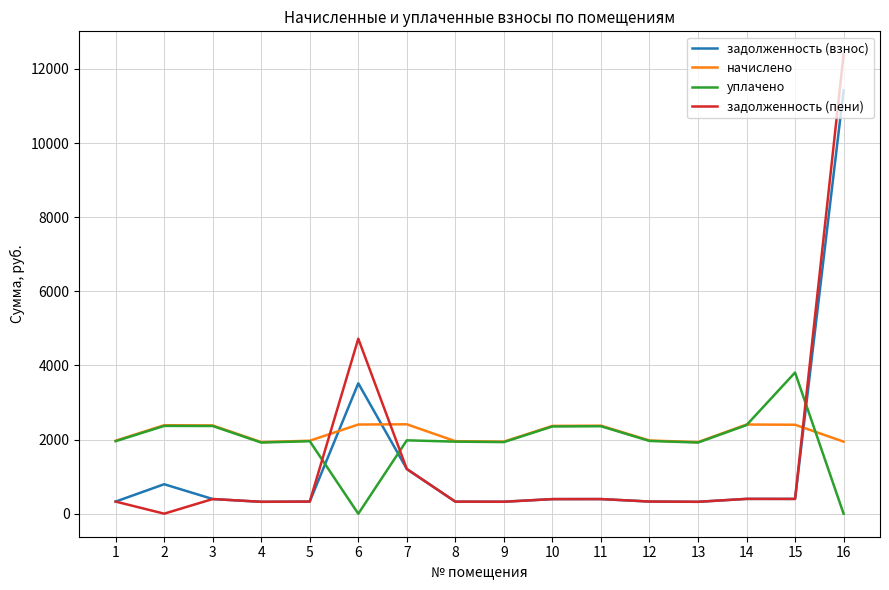

List the series in order of their peak value, lowest first.

начислено, уплачено, задолженность (взнос), задолженность (пени)